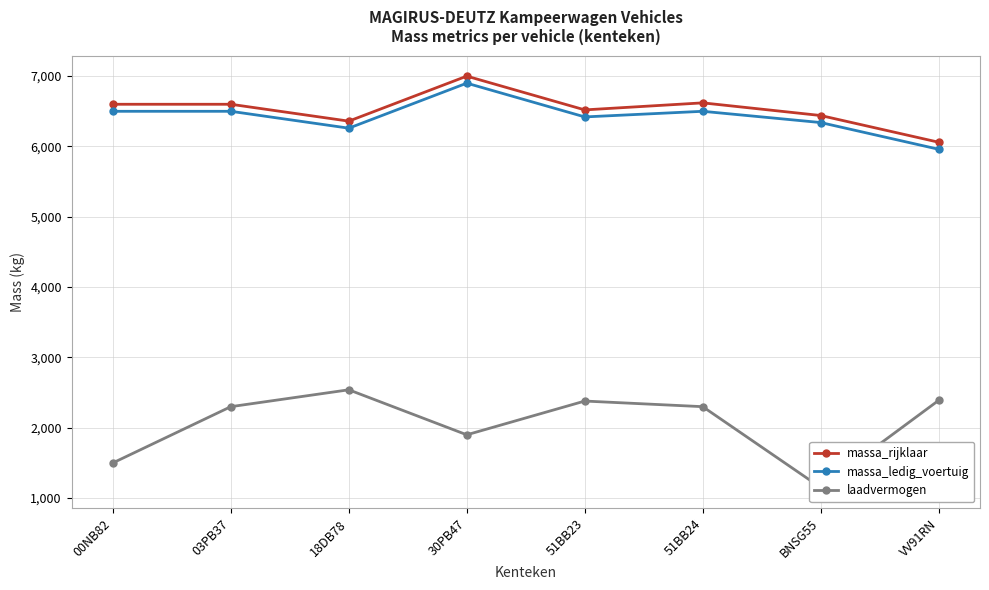

Does the chart have visible grid lines?

Yes